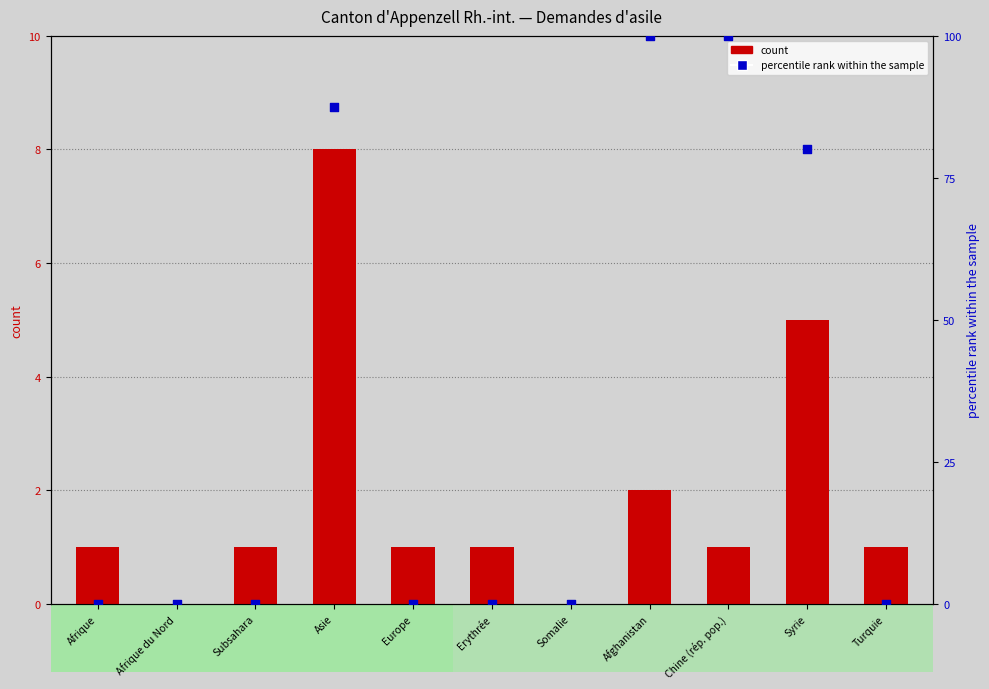

Is the value of percentile rank within the sample at Europe greater than the value of count at Turquie?

No